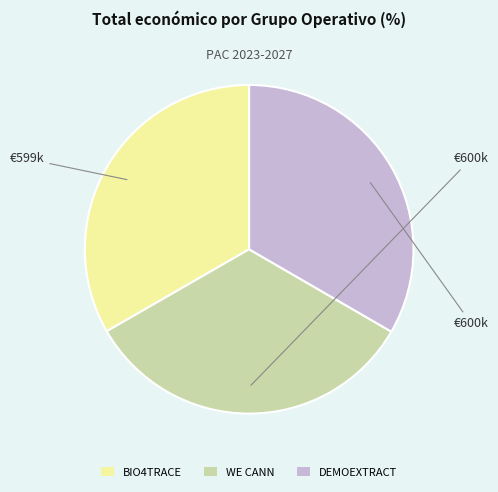

Count the number of slices in the pie.

3